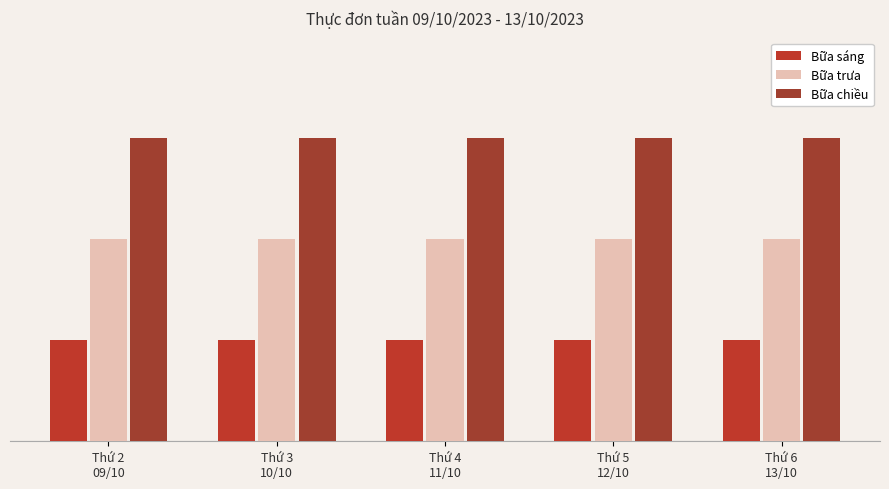

What is the label of the 5th bar from the right?

Thứ 2
09/10